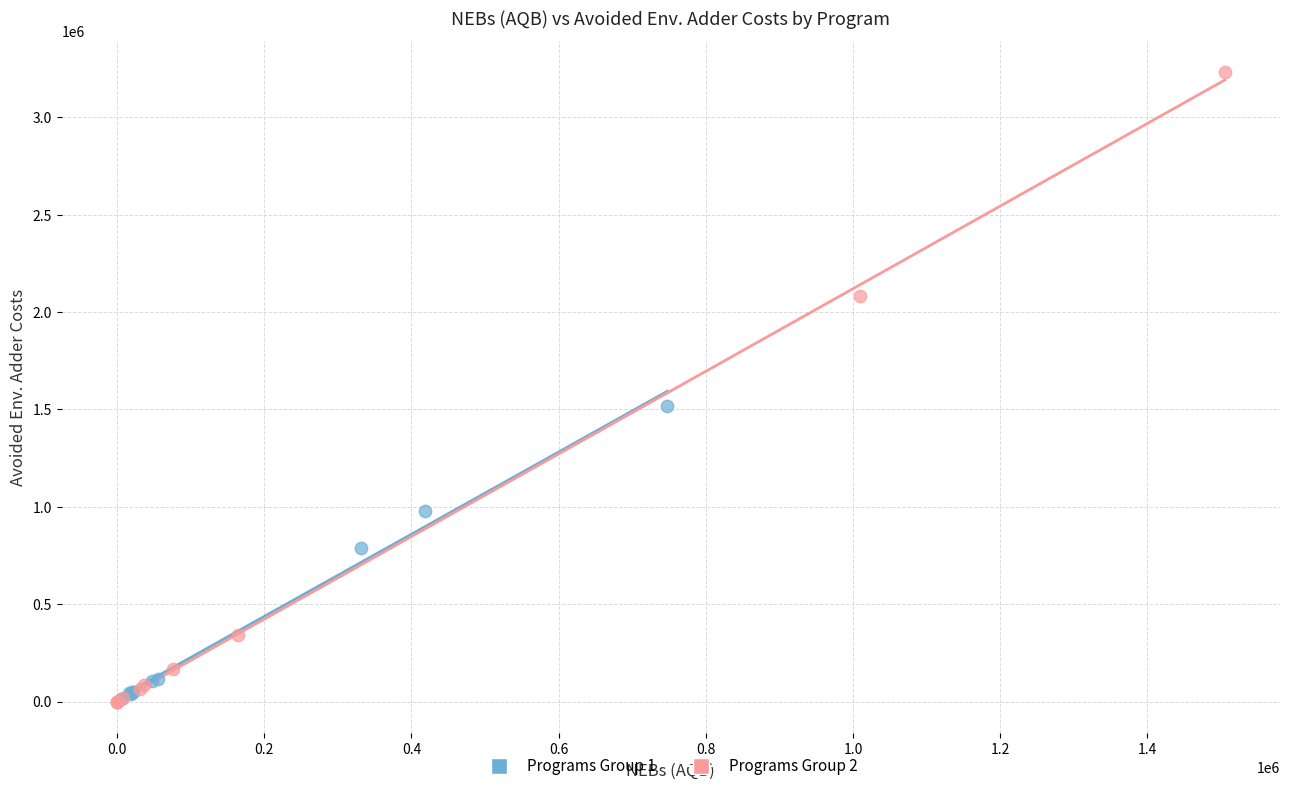

Which series reaches the maximum Y coordinate?

Programs Group 2